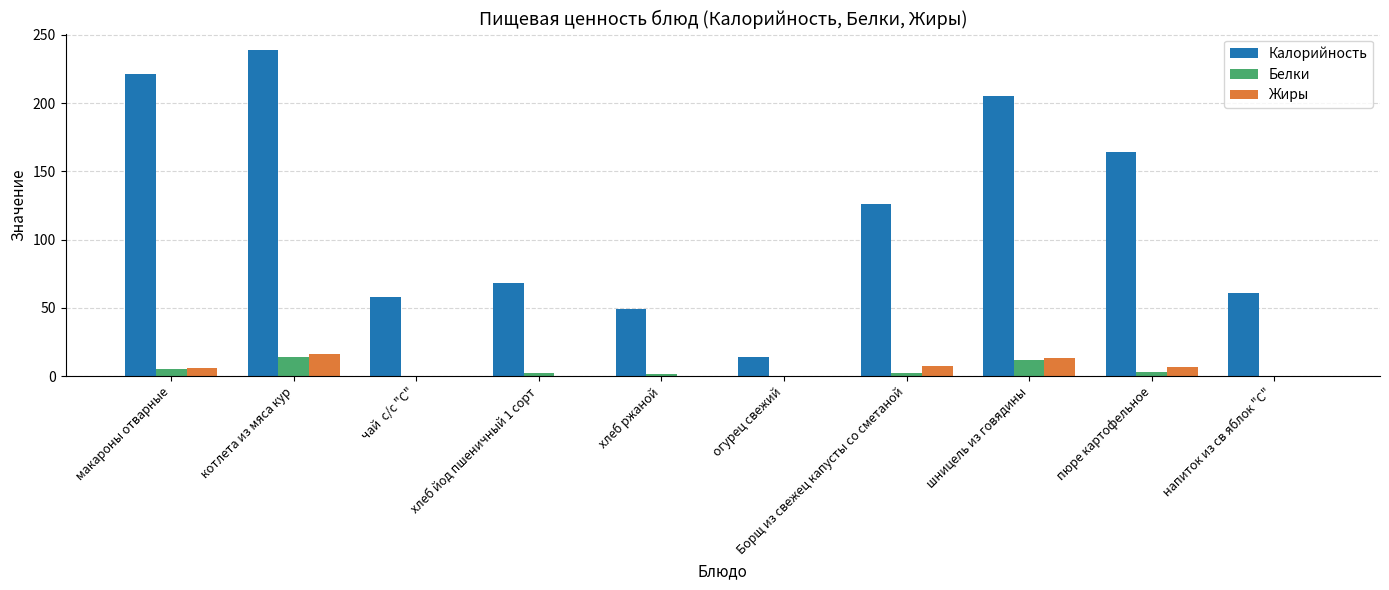

True or false: Калорийность has a value of 335.7 at шницель из говядины.

False